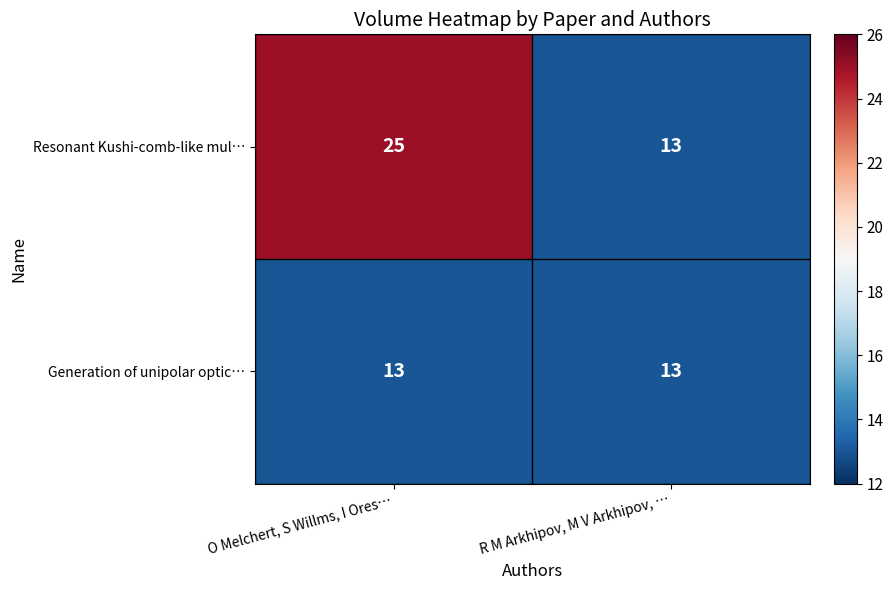

Rank the series by their average value, from highest to lowest.

Resonant Kushi-comb-like mul…, Generation of unipolar optic…